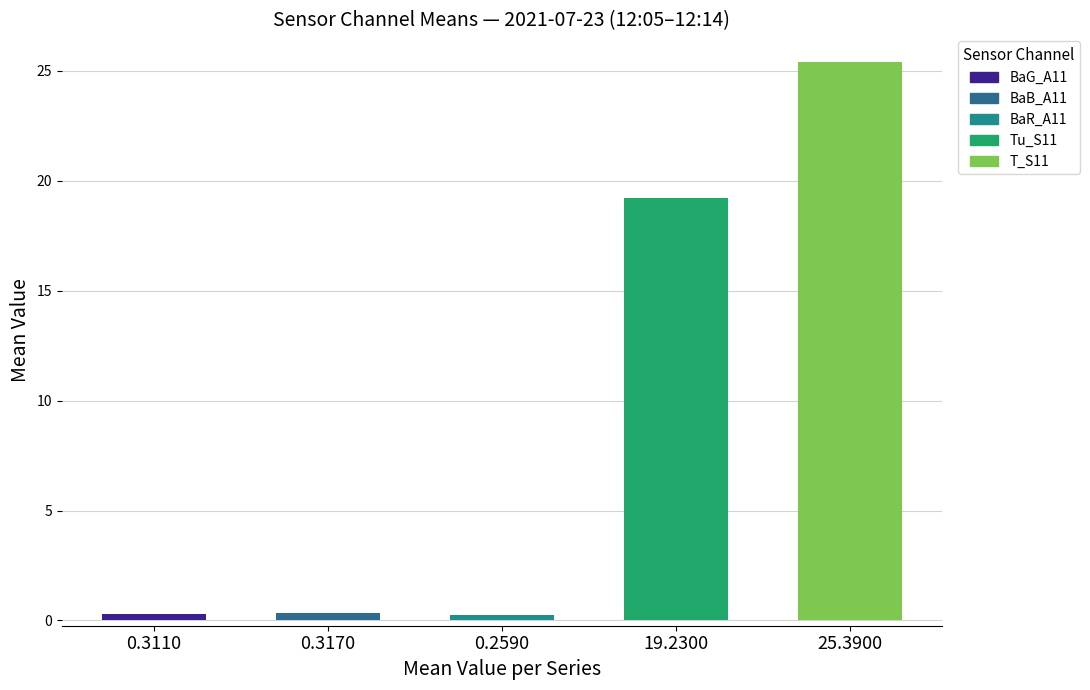

What is the average value?

9.1